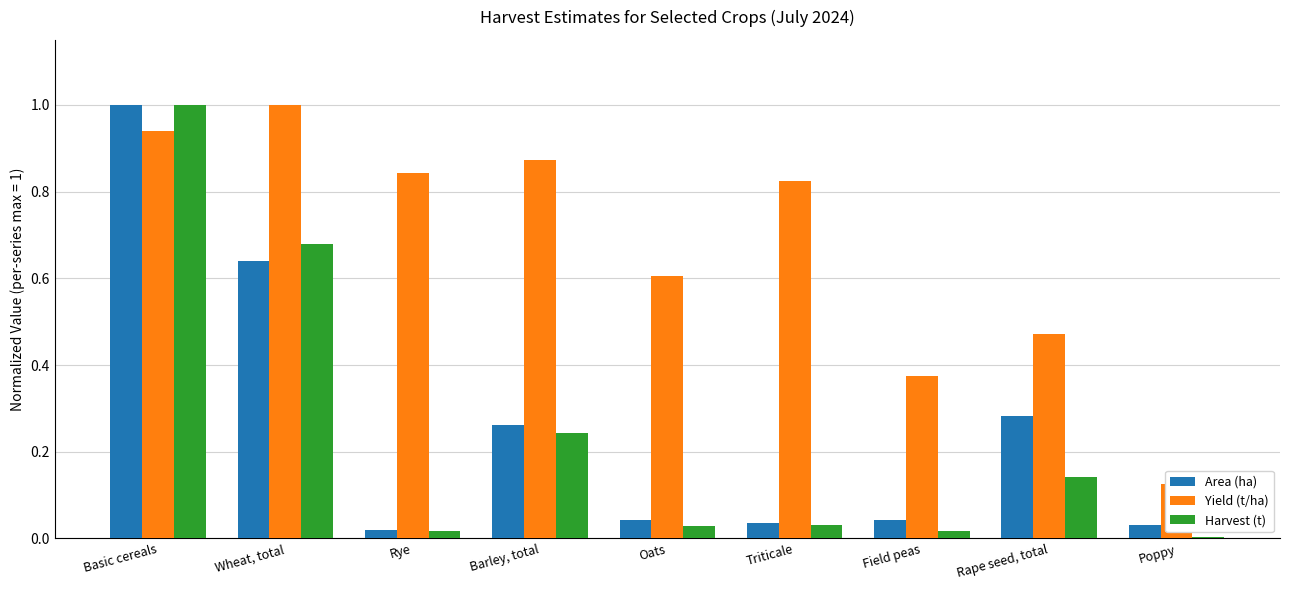

How many distinct data groups are displayed?

3